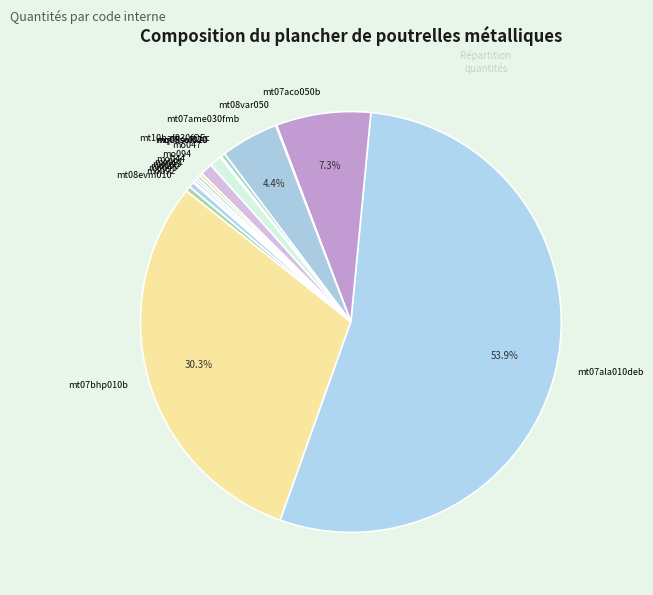

Is mt07ala010deb the majority of the pie?

Yes